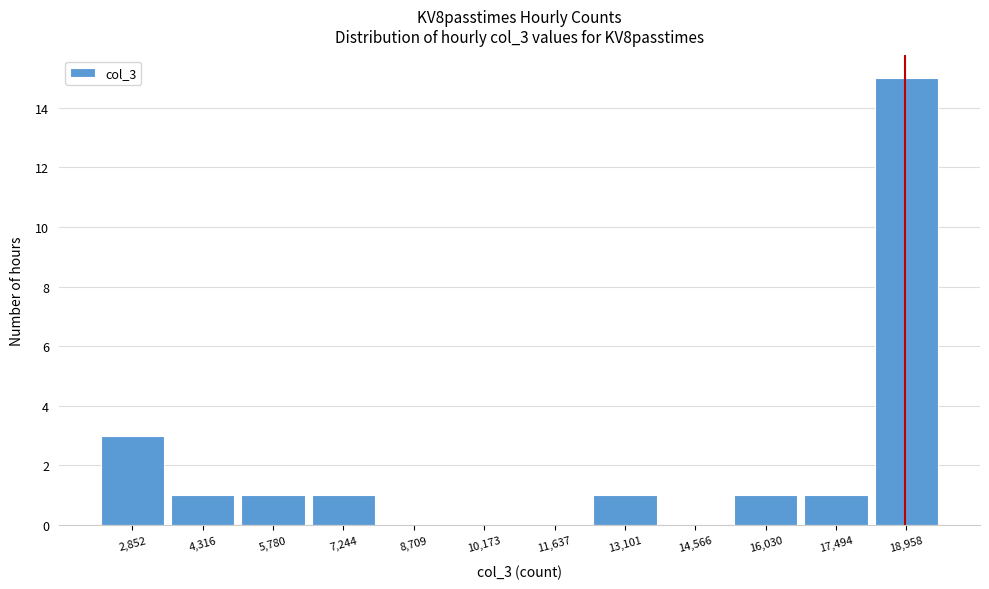

Reading left to right, transcribe all the data shown in this chart.

2,852=3	4,316=1	5,780=1	7,244=1	8,709=0	10,173=0	11,637=0	13,101=1	14,566=0	16,030=1	17,494=1	18,958=15